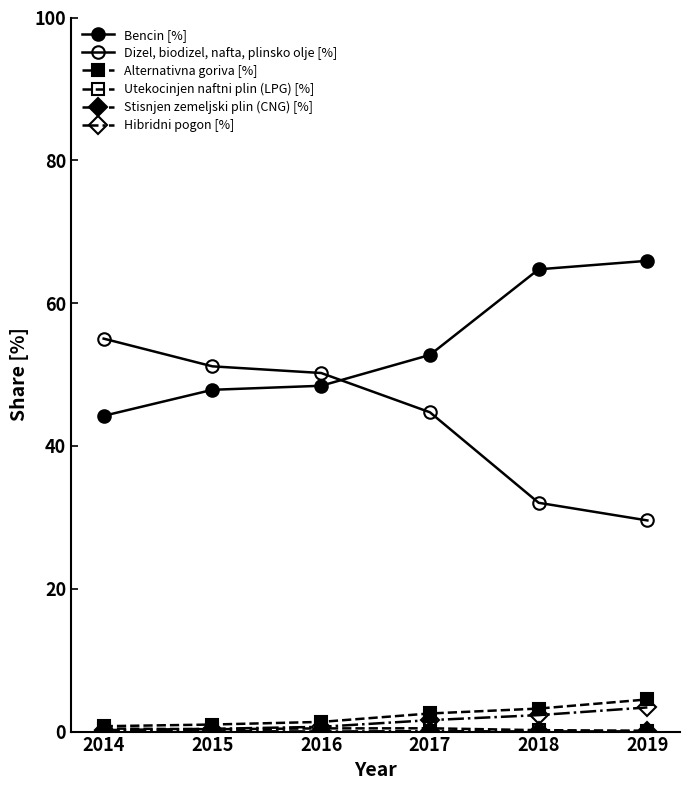

Which series has the largest range (max minus min)?

Dizel, biodizel, nafta, plinsko olje [%]